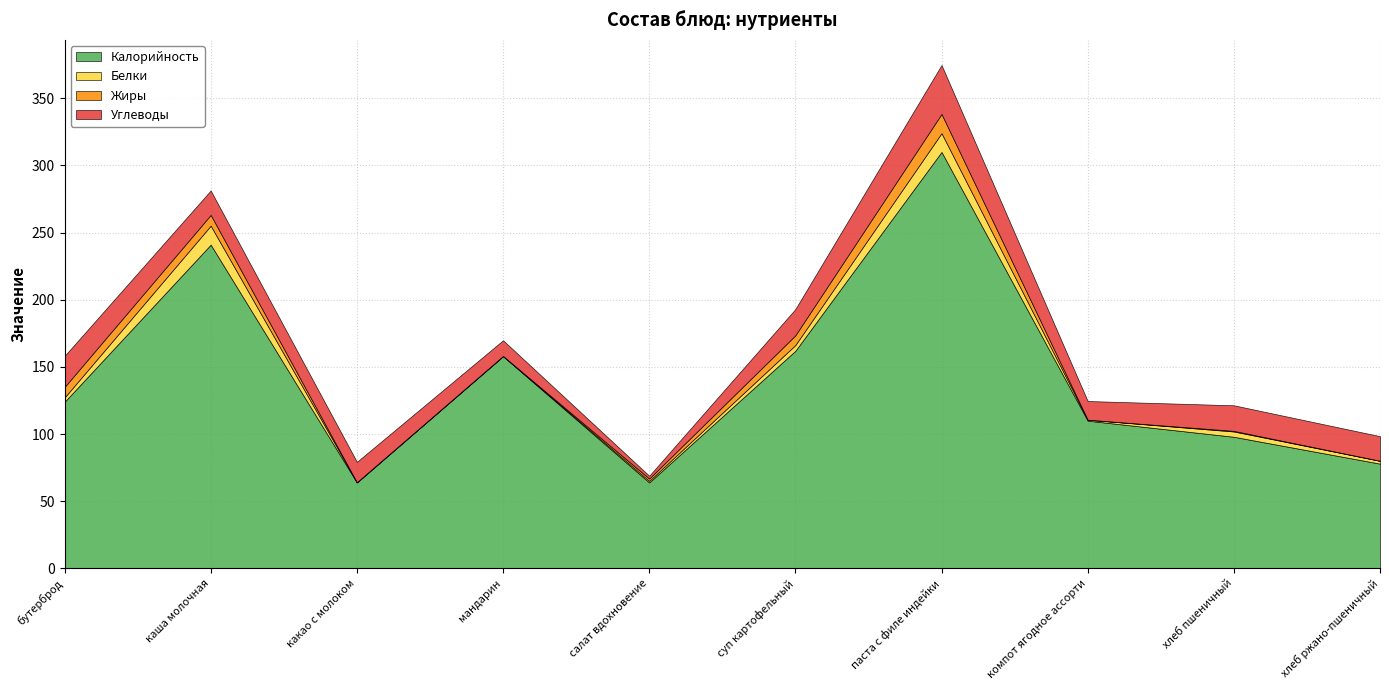

How many lines are shown in the chart?

4